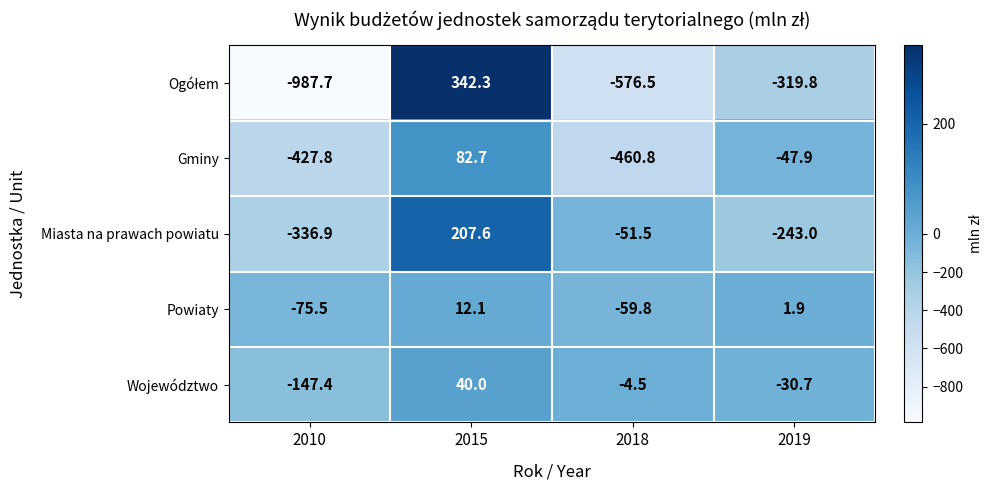

Read the Powiaty value at 2018.

-59.8